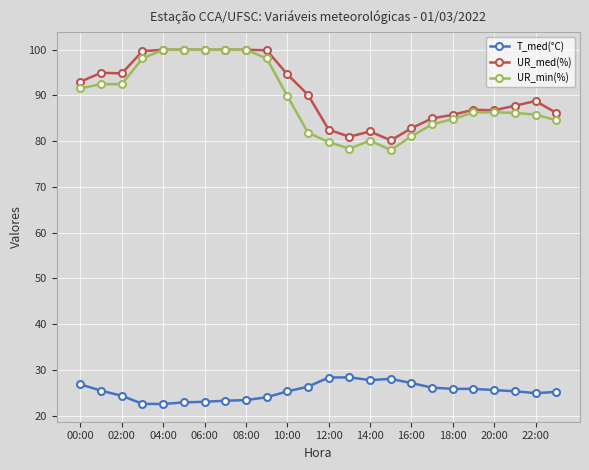

What is the value of the UR_med(%) point at the 11th from the left?

94.6